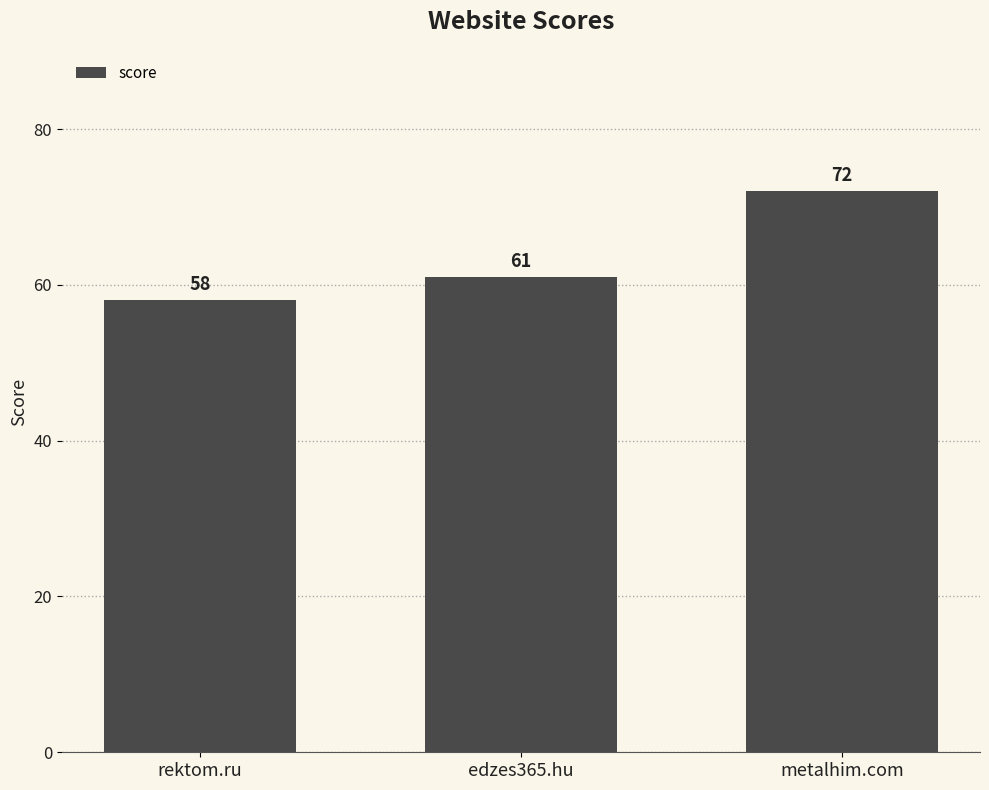

What is the difference between the second highest and minimum values?

3